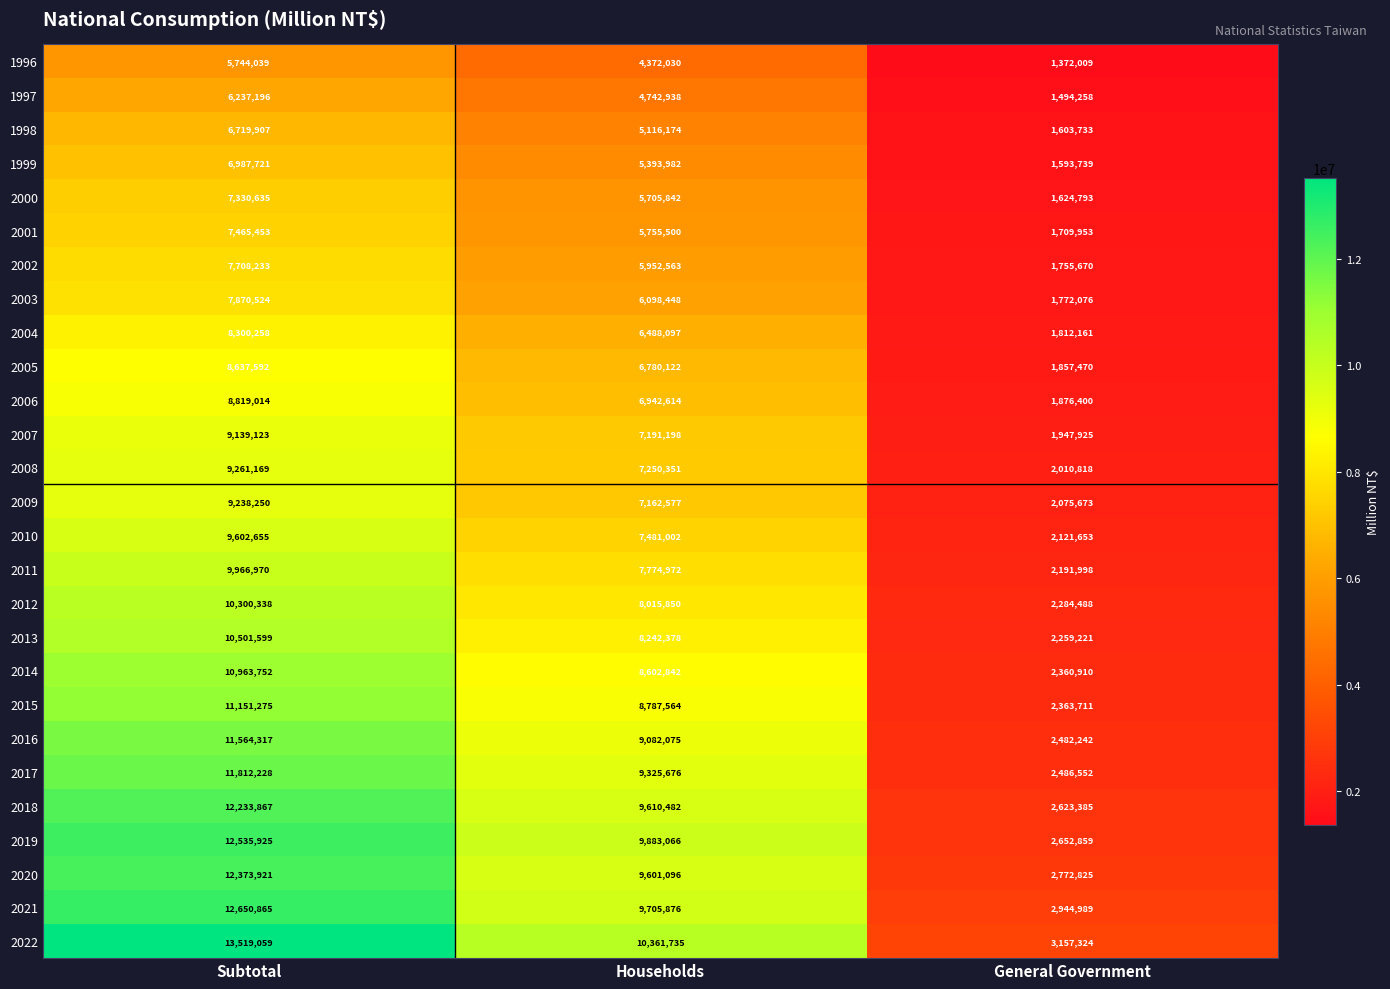

Between Subtotal and General Government, which series saw the biggest shift?

2022